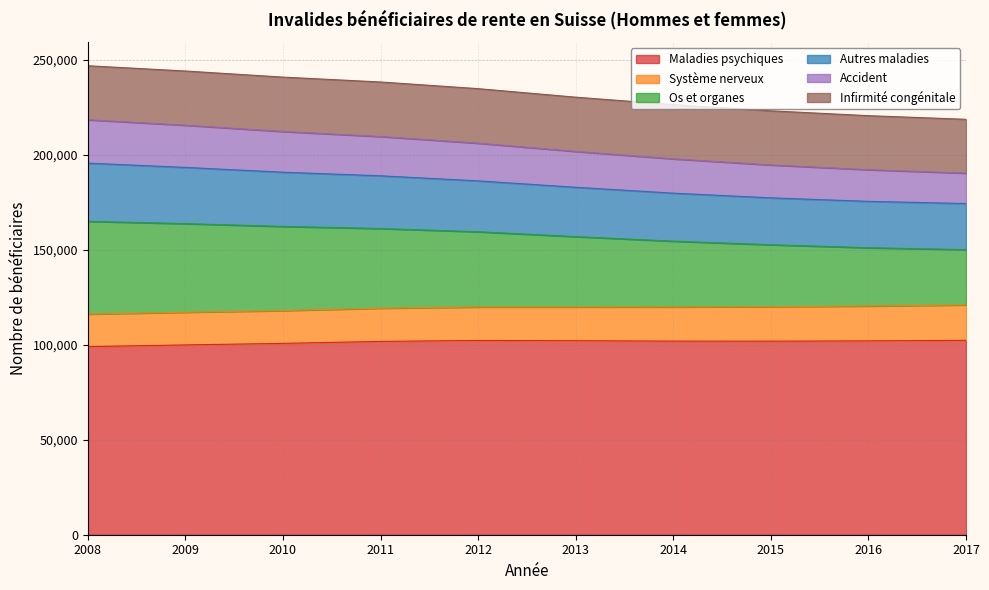

What is the lowest value of the Maladies psychiques series?

99008